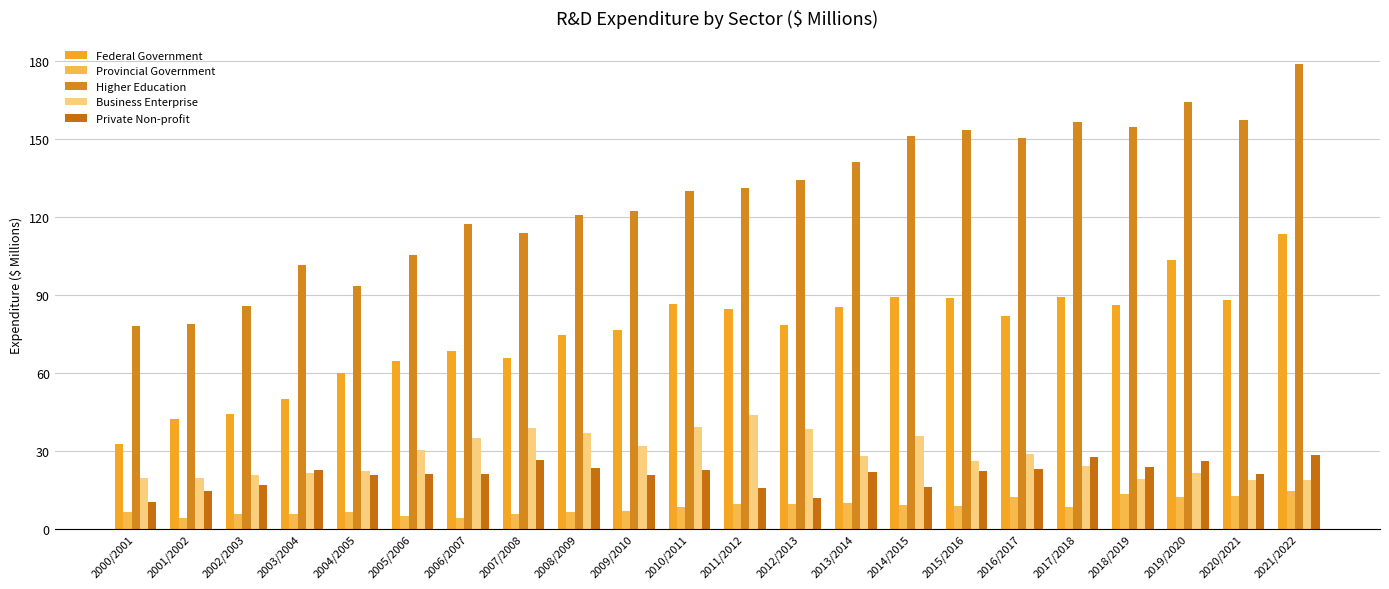

Which series has the largest range (max minus min)?

Higher Education